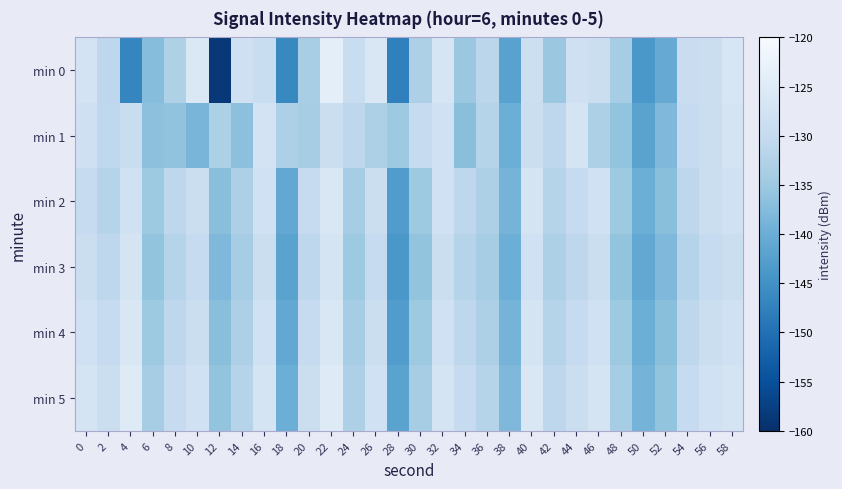

At which category is the sum across all series the highest?

22